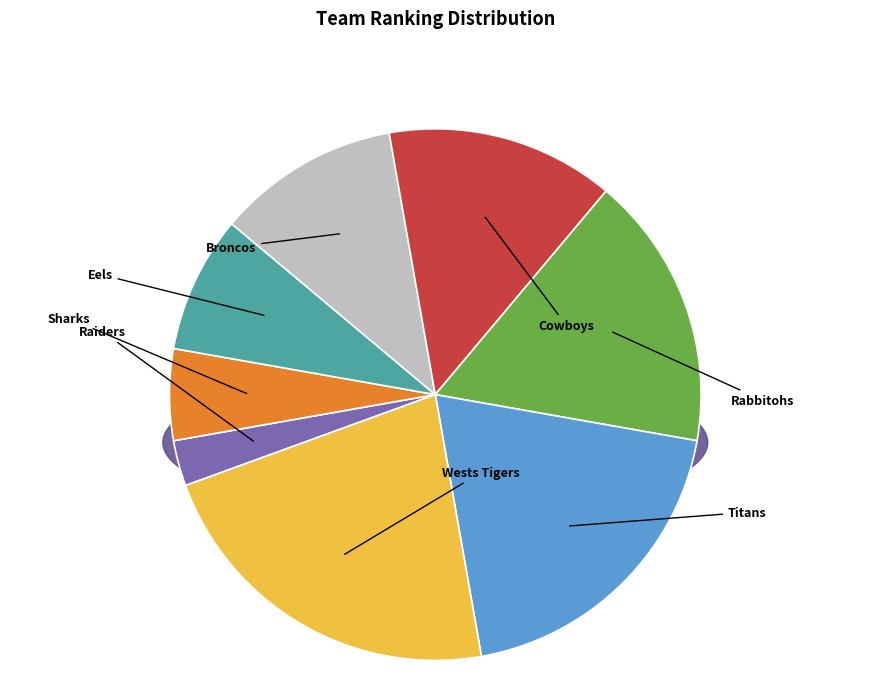

Approximately how many times larger is the value at Eels compared to Titans?

0.4